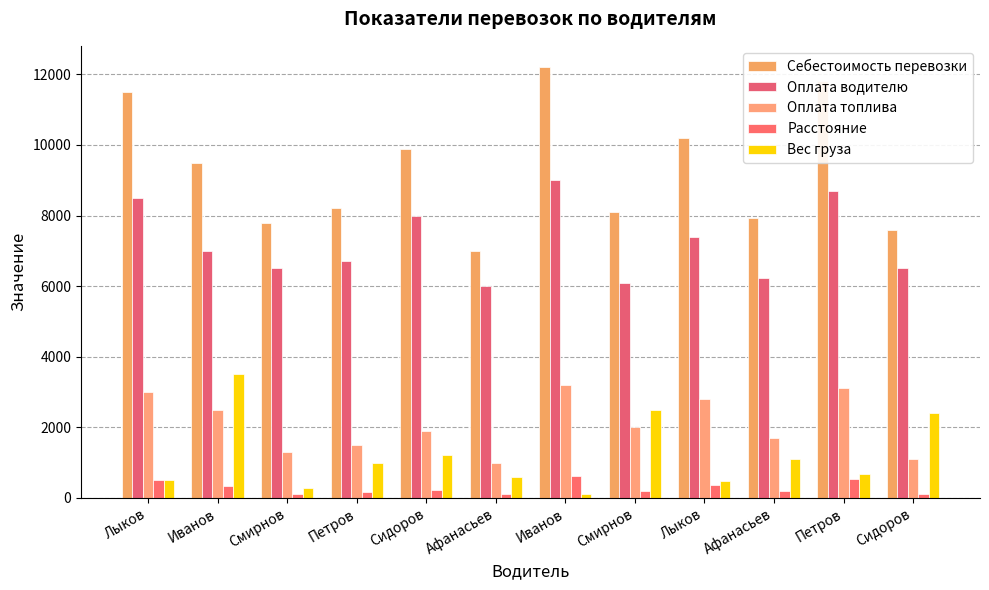

How many bars are there in each group?

5